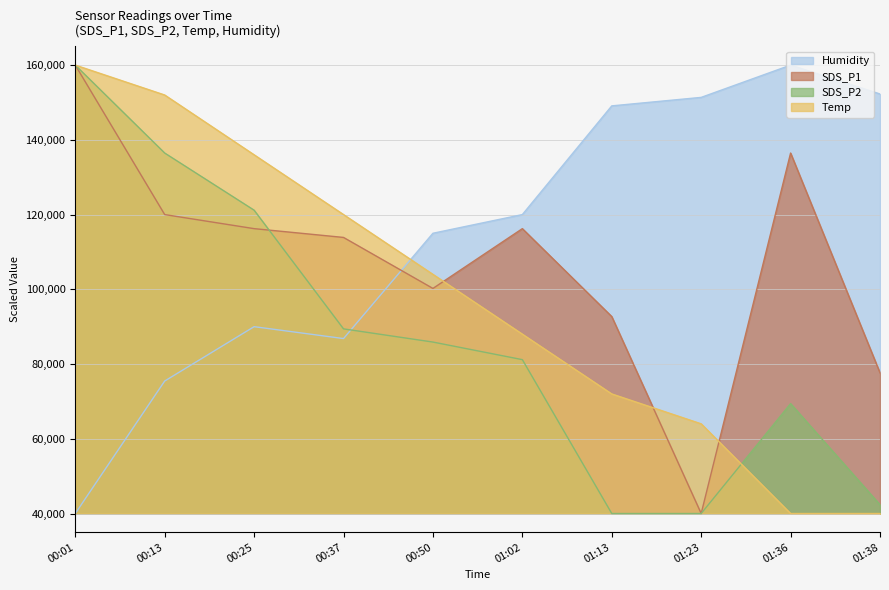

The SDS_P1 series shows 13734.8 at 01:23. True or false?

False